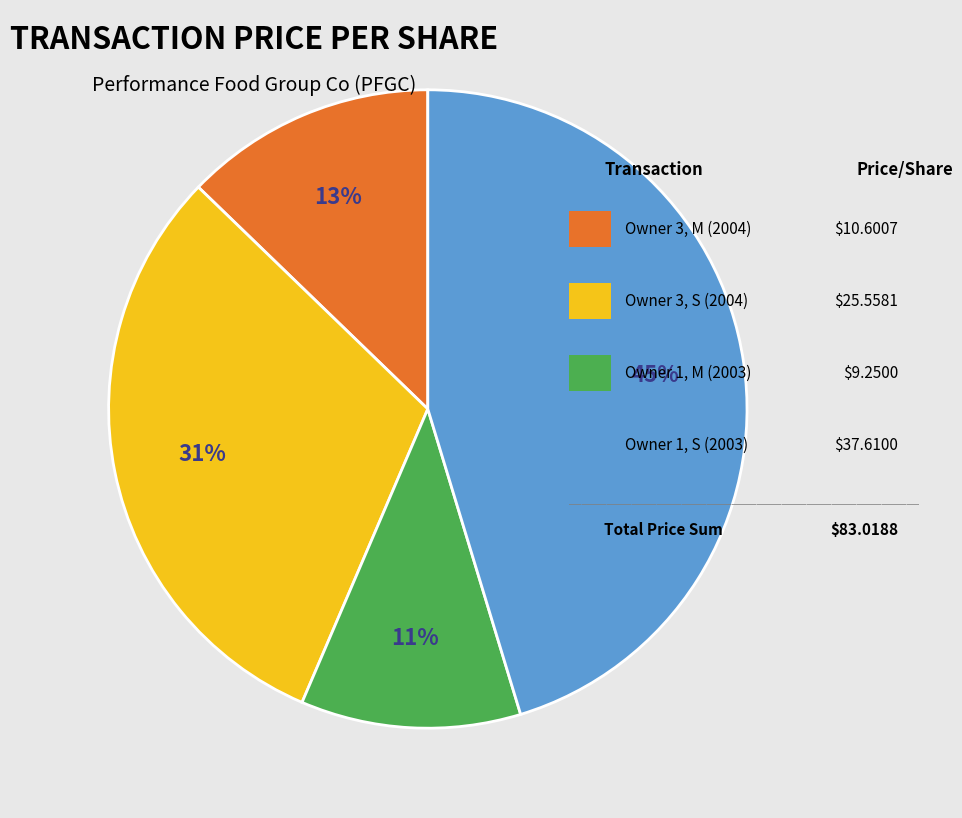

Is there a majority slice in this chart?

No